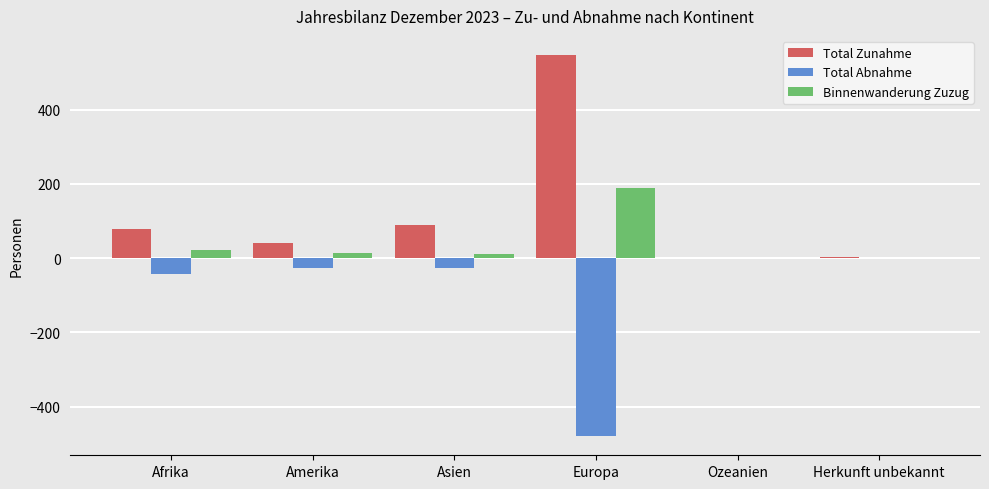

The Total Abnahme series shows -286 at Europa. True or false?

False